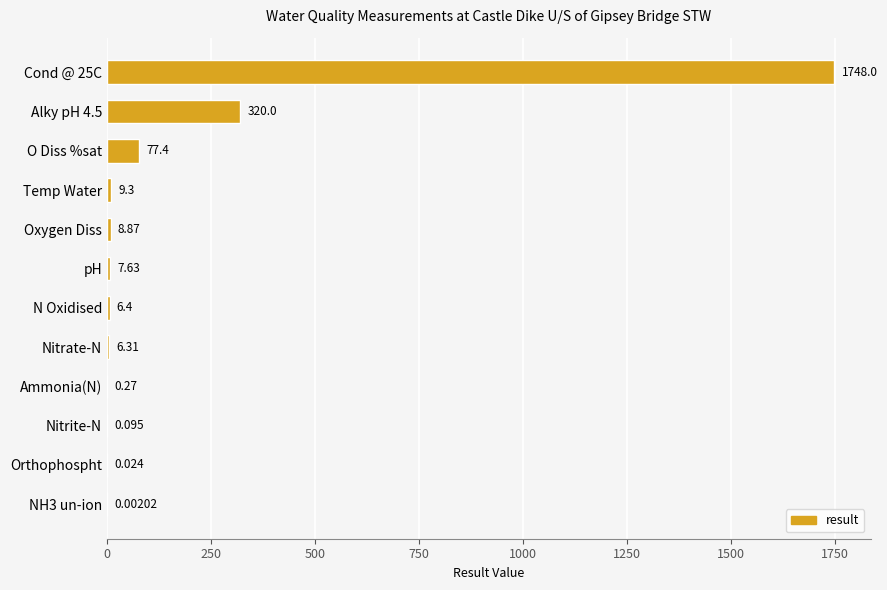

Are the bars horizontal?

Yes